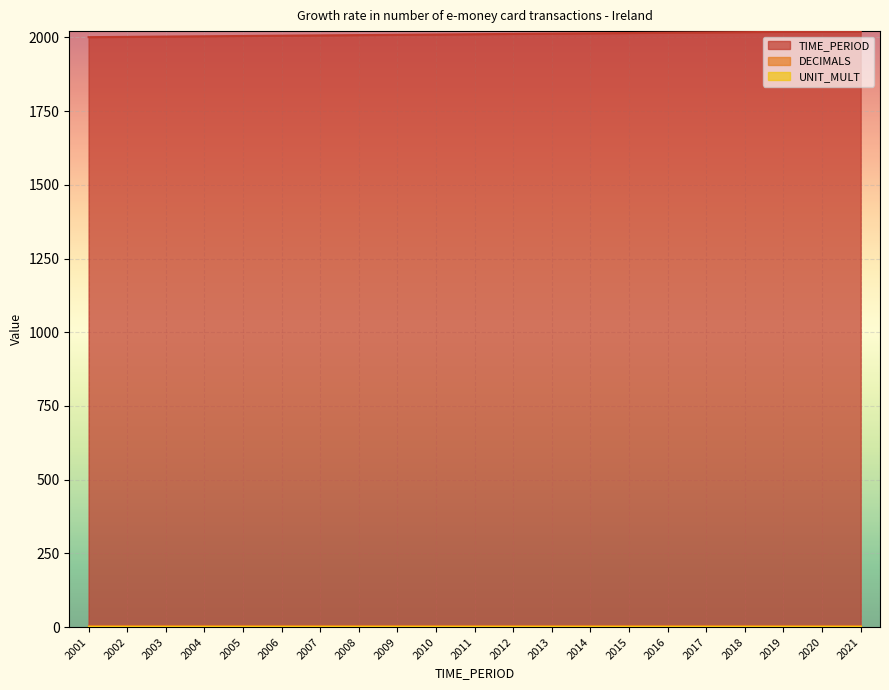

What is the sum of all TIME_PERIOD values?

42231